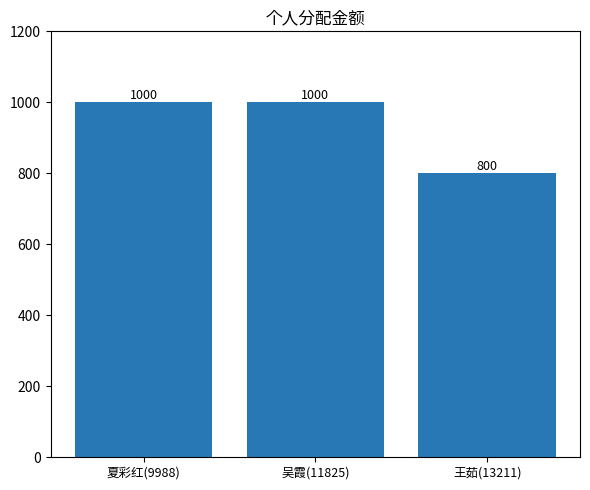

True or false: the data shows 278 at 吴霞(11825).

False